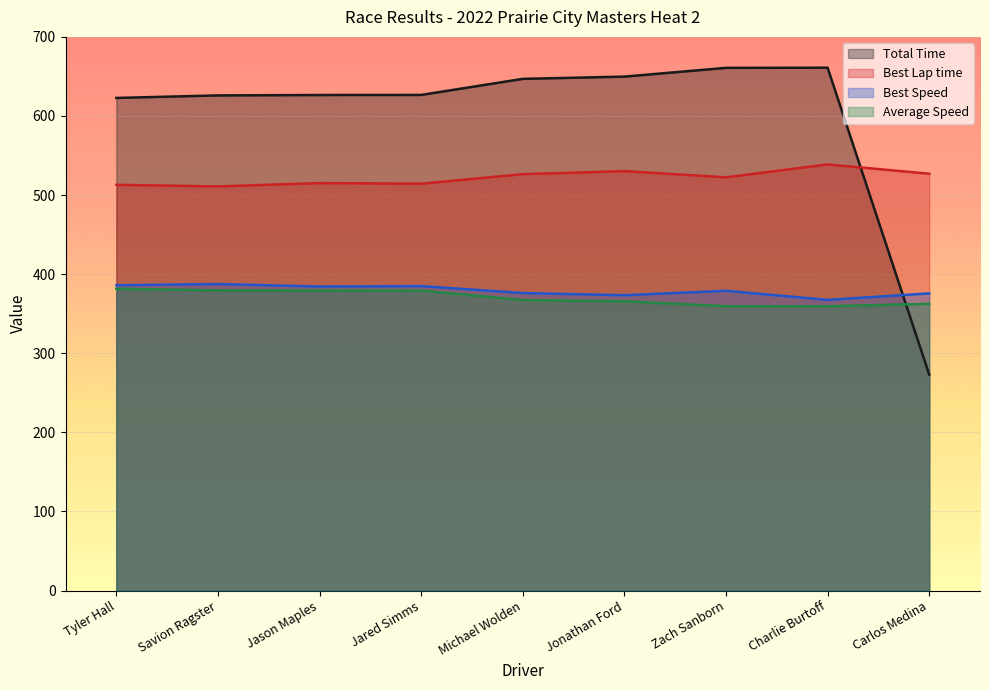

Reading left to right, extract all data points from this chart.

Total Time: Tyler Hall=622.8	Savion Ragster=626.0	Jason Maples=626.5	Jared Simms=626.6	Michael Wolden=646.9	Jonathan Ford=649.8	Zach Sanborn=660.8	Charlie Burtoff=661.0	Carlos Medina=273.1
Best Lap time: Tyler Hall=513.0	Savion Ragster=510.9	Jason Maples=515.1	Jared Simms=514.4	Michael Wolden=526.4	Jonathan Ford=530.3	Zach Sanborn=522.4	Charlie Burtoff=538.8	Carlos Medina=527.0
Best Speed: Tyler Hall=386.0	Savion Ragster=387.5	Jason Maples=384.4	Jared Simms=384.9	Michael Wolden=376.1	Jonathan Ford=373.4	Zach Sanborn=379.0	Charlie Burtoff=367.5	Carlos Medina=375.7
Average Speed: Tyler Hall=381.5	Savion Ragster=379.5	Jason Maples=379.2	Jared Simms=379.2	Michael Wolden=367.3	Jonathan Ford=365.7	Zach Sanborn=359.5	Charlie Burtoff=359.4	Carlos Medina=362.5